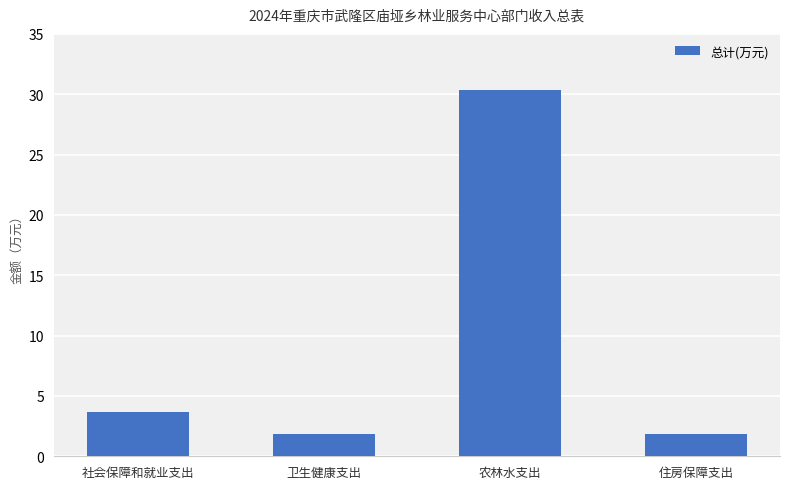

What is the label of the 4th bar from the right?

社会保障和就业支出